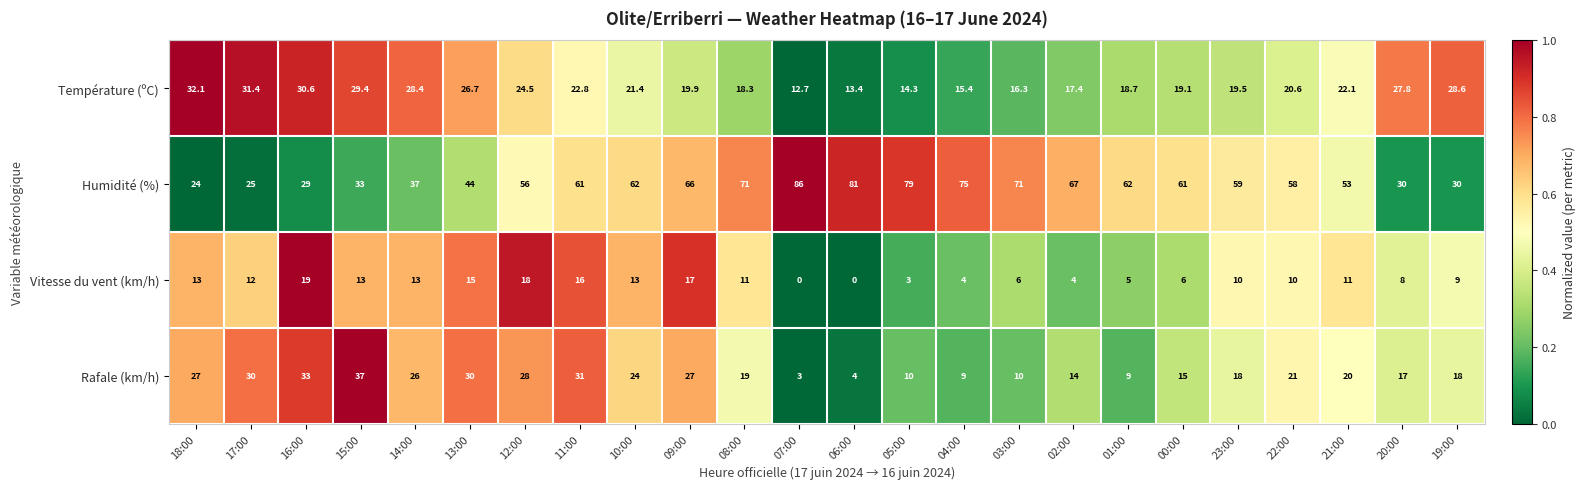

How many values in Vitesse du vent (km/h) are above zero?

22